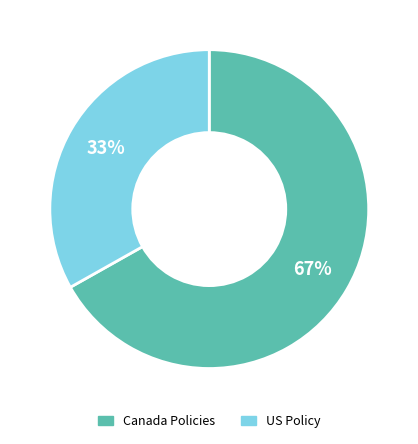

Is there a majority slice in this chart?

Yes